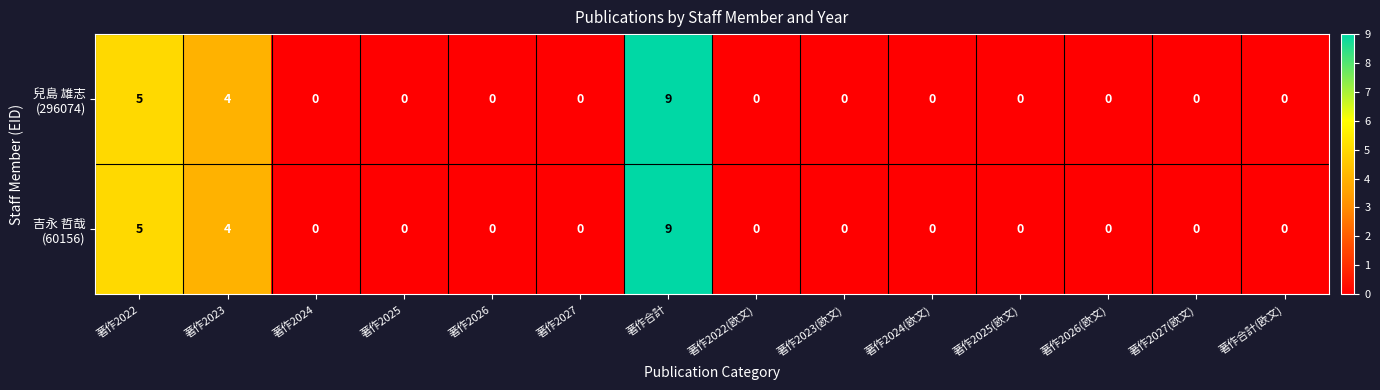

At how many categories does at least one series exceed 3?

3